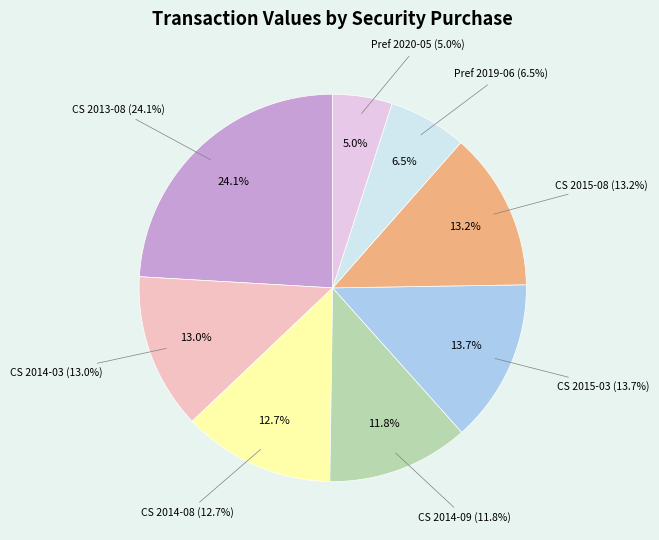

What percentage is the Common Stock (2015-03-06) slice, to the nearest percent?

14%